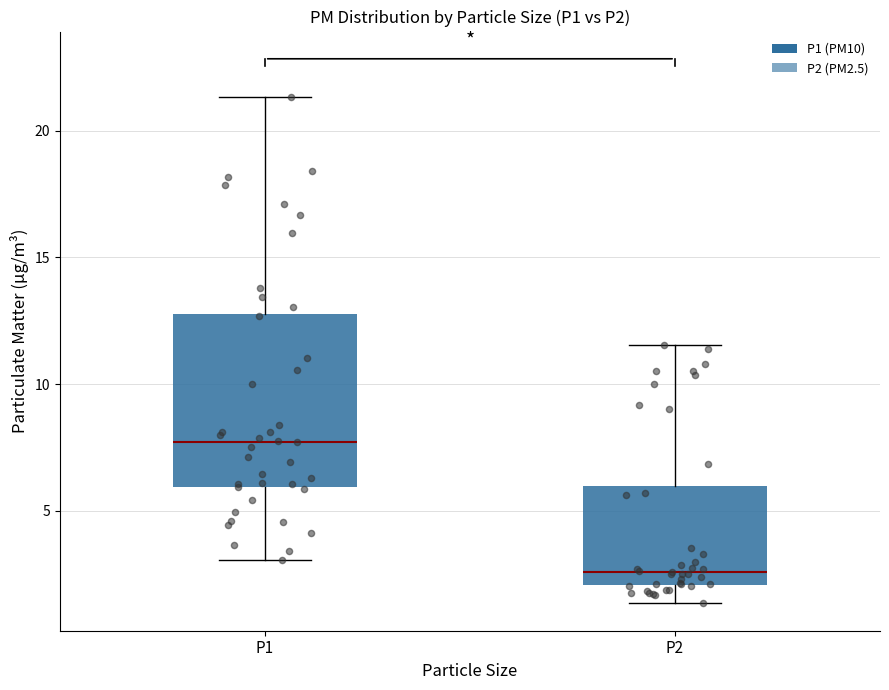

Reading left to right, read every box against the y-axis: the position of its median line, the range the box covers, and the ends of its whiskers. The values are not printed on the chart, so give them approximately, as read against the axis.

P1: median 7.5, box 6.0 to 13.0, whiskers 3.0 to 21.5
P2: median 2.5, box 2.0 to 6.0, whiskers 1.5 to 11.5